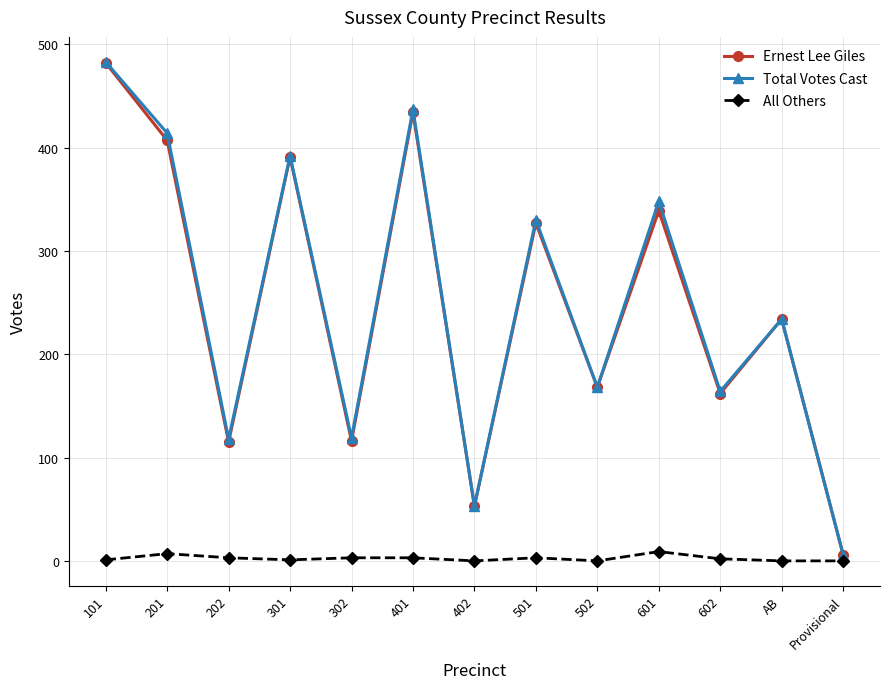

At which category is the sum across all series the highest?

101